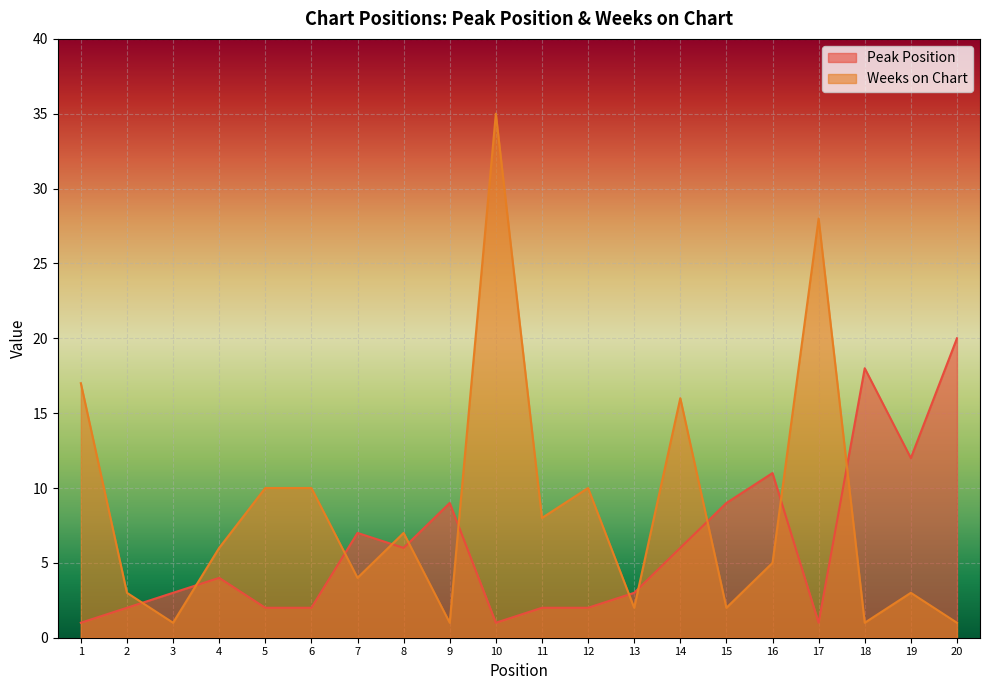

At which category is the sum across all series the highest?

10